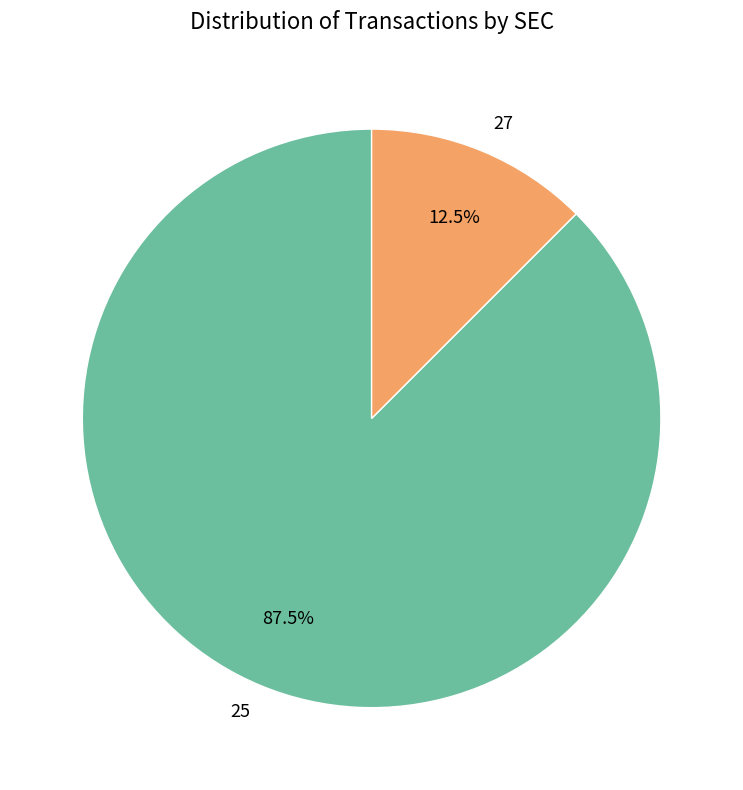

To the nearest percent, what is the difference between the 25 and 27 slice percentages?

75%